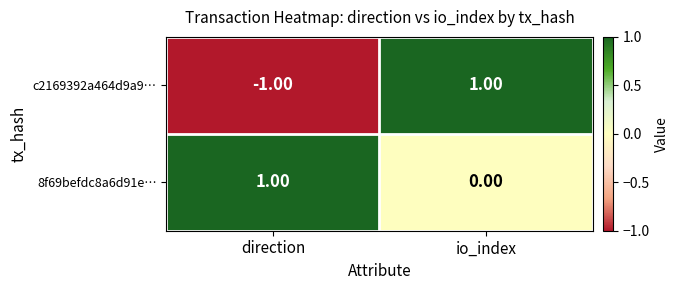

How many series are shown in this chart?

2